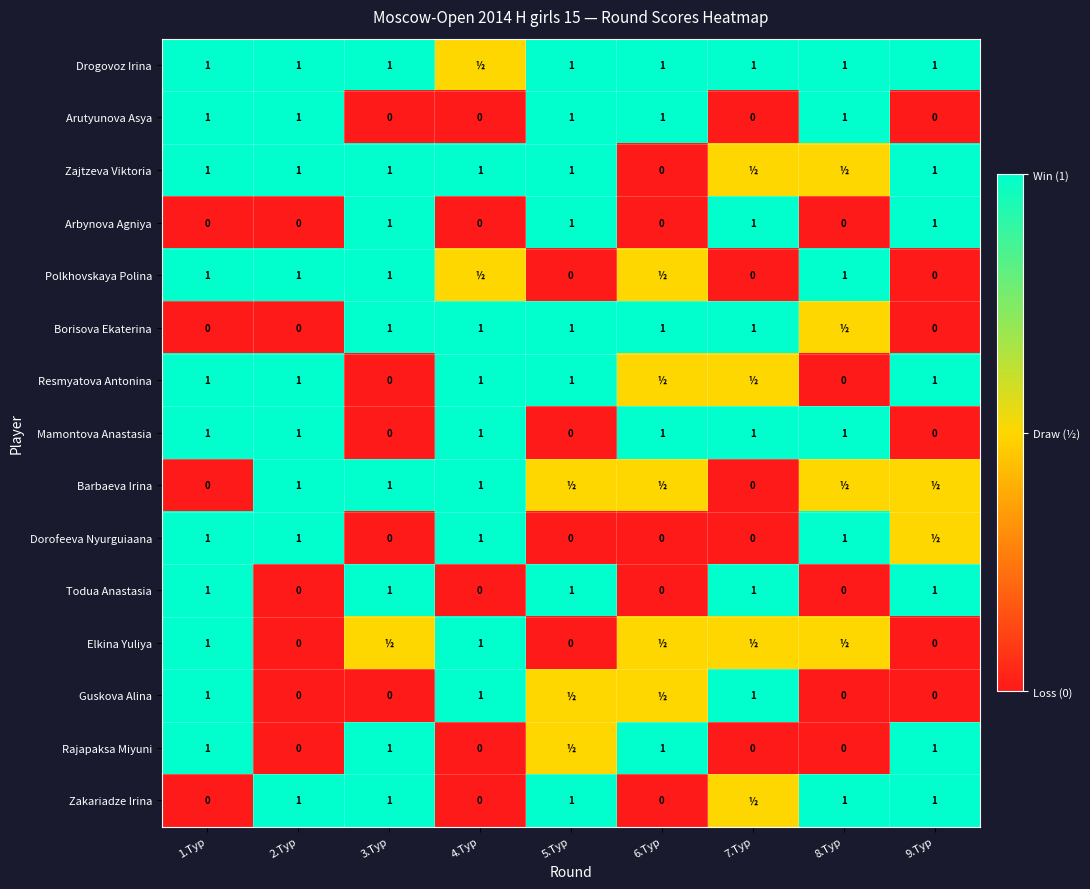

How many positive values does the Todua Anastasia series have?

5